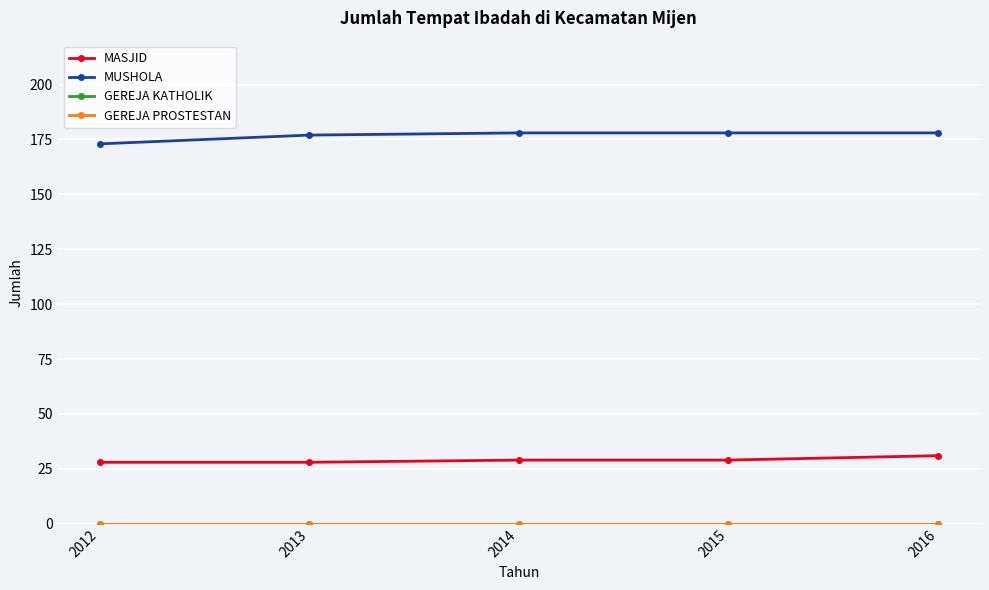

What is the difference between the MASJID values at 2012 and 2014?

1